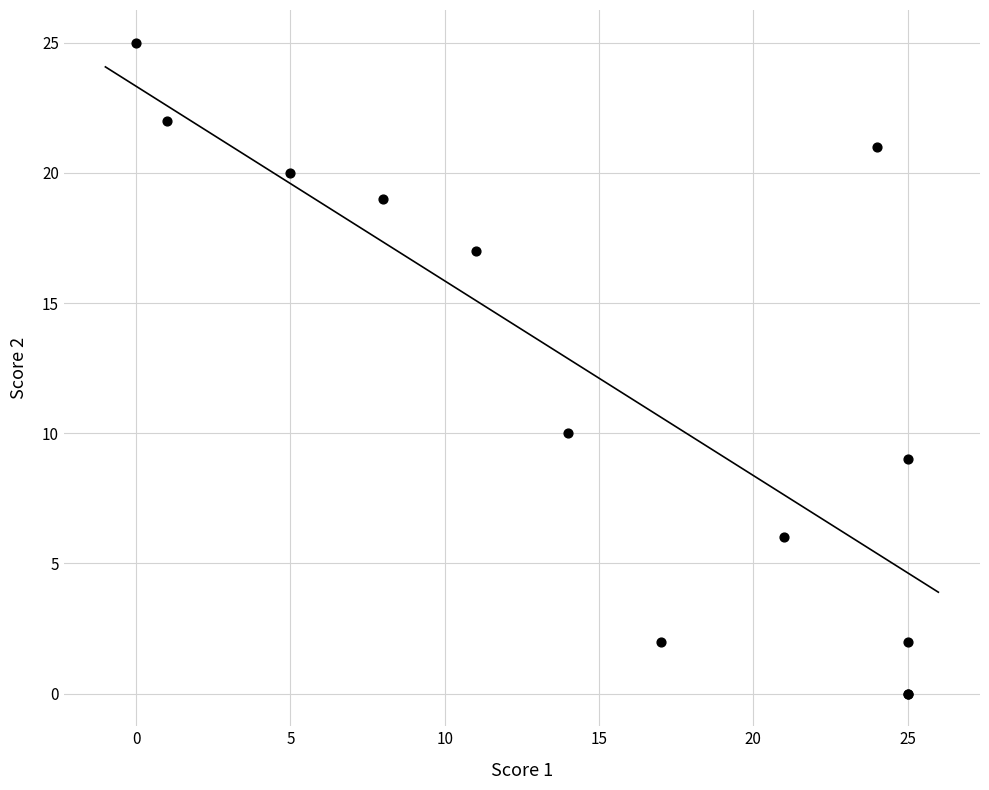

What Y value in the scatter plot is closest to 12?

10